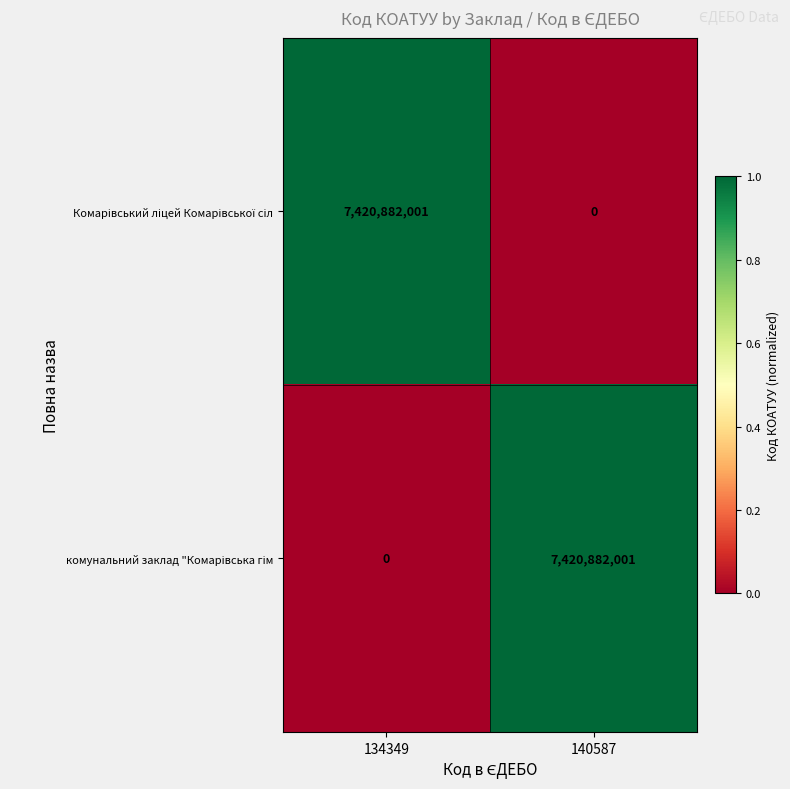

What is the spread (max minus min) of values at 134349?

7420882001